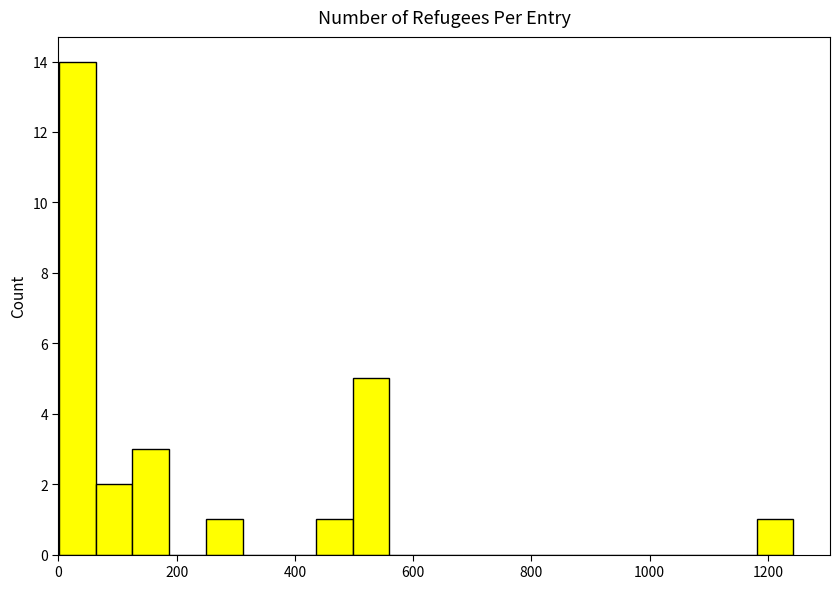

Read against the x-axis, roughly where is the centre of the tallest bar?

40